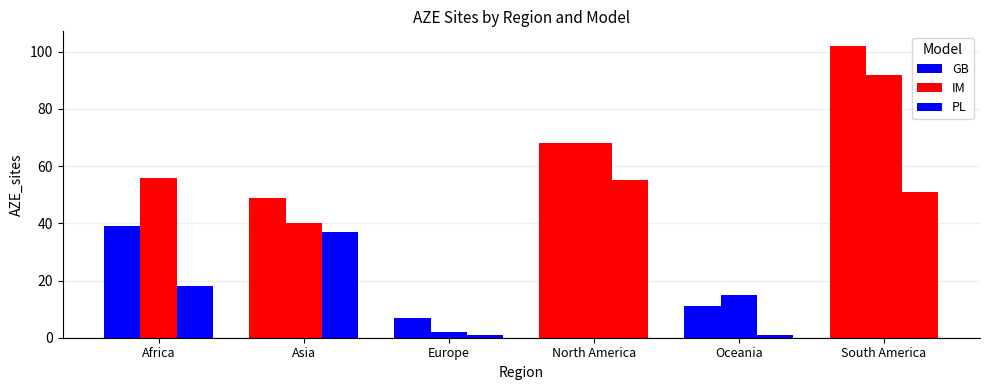

List the series in order of their peak value, lowest first.

PL, IM, GB